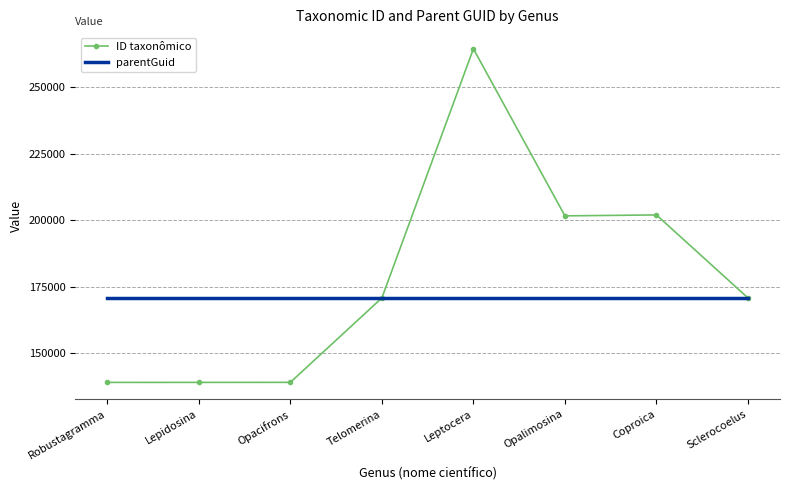

Rank the series by their average value, from highest to lowest.

ID taxonômico, parentGuid